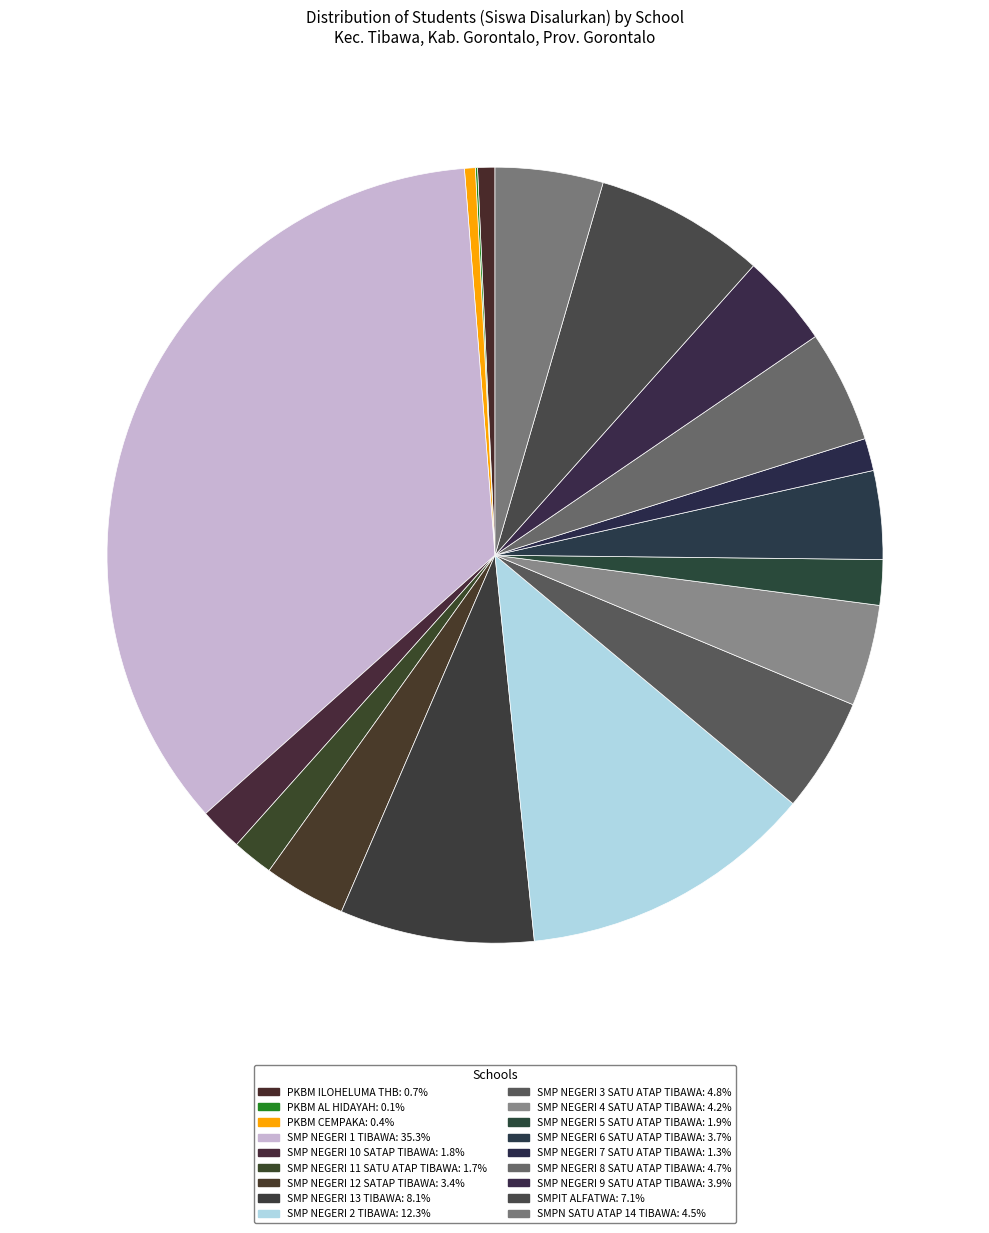

Rank the categories by value from highest to lowest.

SMP NEGERI 1 TIBAWA, SMP NEGERI 2 TIBAWA, SMP NEGERI 13 TIBAWA, SMPIT ALFATWA, SMP NEGERI 3 SATU ATAP TIBAWA, SMP NEGERI 8 SATU ATAP TIBAWA, SMPN SATU ATAP 14 TIBAWA, SMP NEGERI 4 SATU ATAP TIBAWA, SMP NEGERI 9 SATU ATAP TIBAWA, SMP NEGERI 6 SATU ATAP TIBAWA, SMP NEGERI 12 SATAP TIBAWA, SMP NEGERI 5 SATU ATAP TIBAWA, SMP NEGERI 10 SATAP TIBAWA, SMP NEGERI 11 SATU ATAP TIBAWA, SMP NEGERI 7 SATU ATAP TIBAWA, PKBM ILOHELUMA THB, PKBM CEMPAKA, PKBM AL HIDAYAH